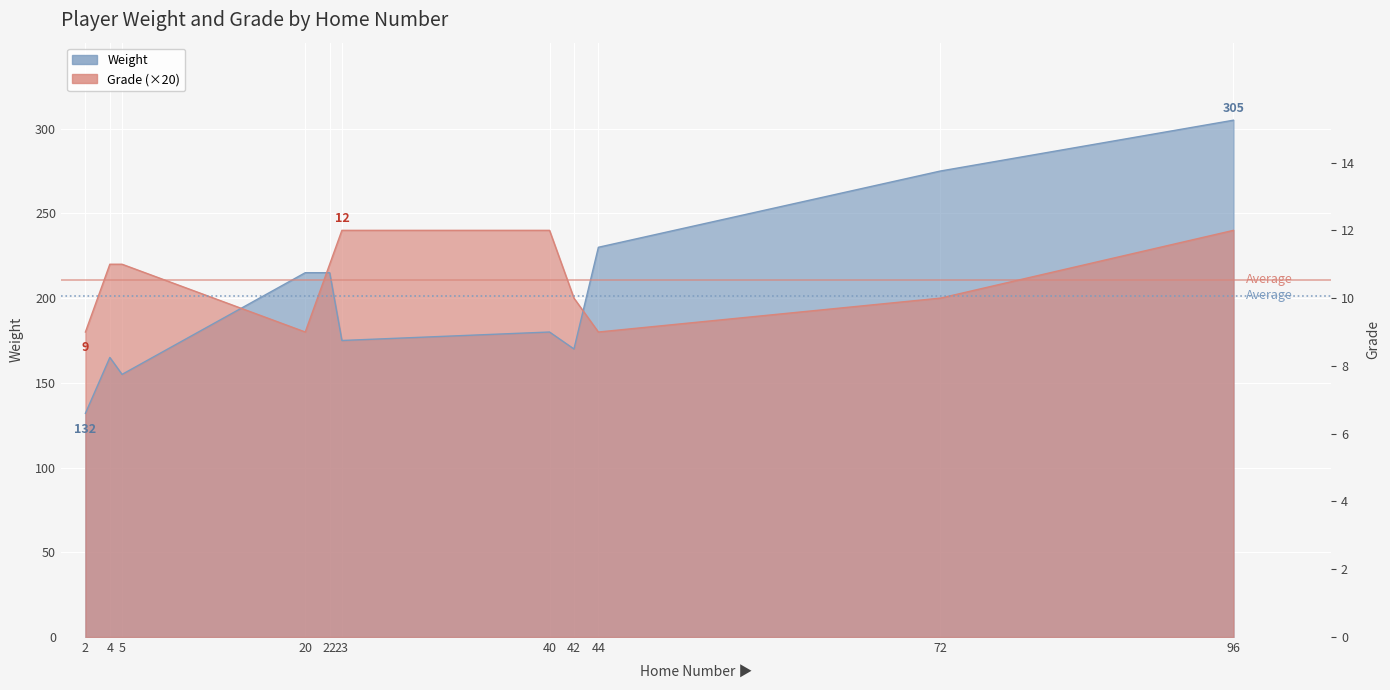

After their last crossing, which series has the higher values: Weight or Grade?

Weight